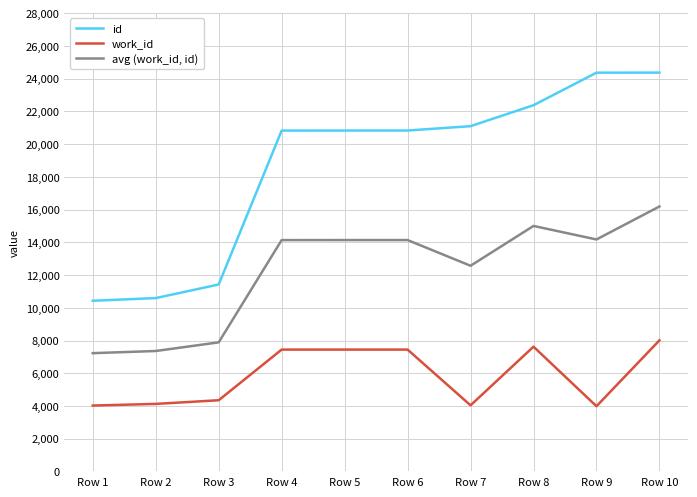

At which label does avg (work_id, id) reach its peak?

Row 10